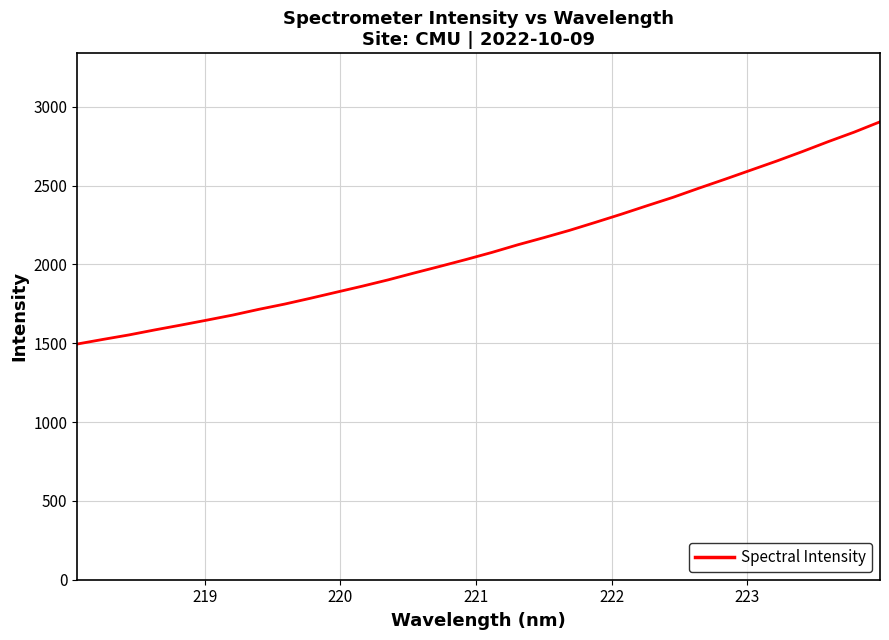

What is the smallest value displayed?

1495.0